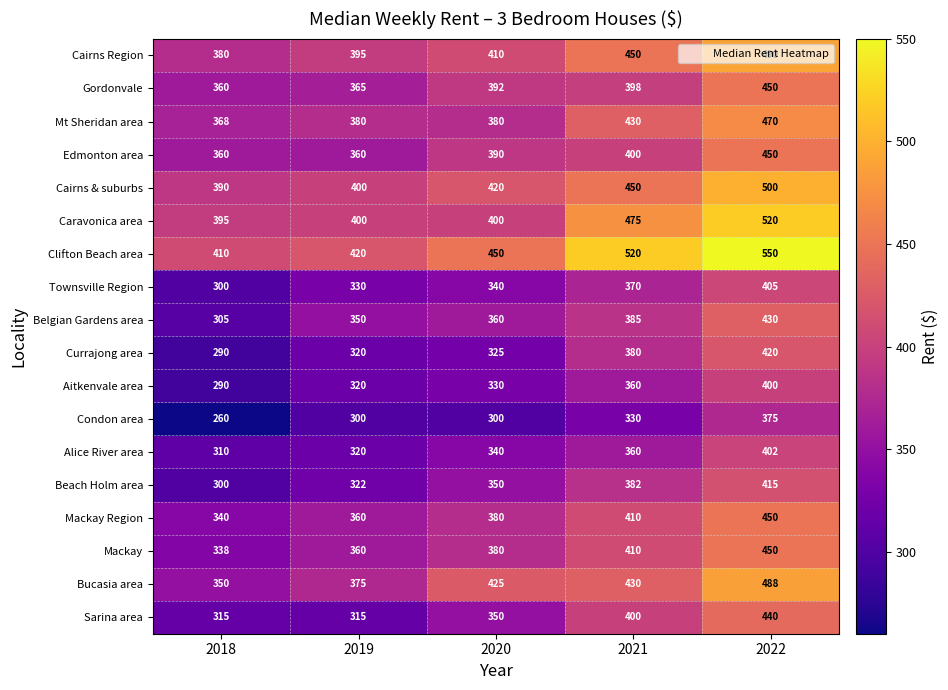

Between 2019 and 2022, which series saw the biggest shift?

Clifton Beach area